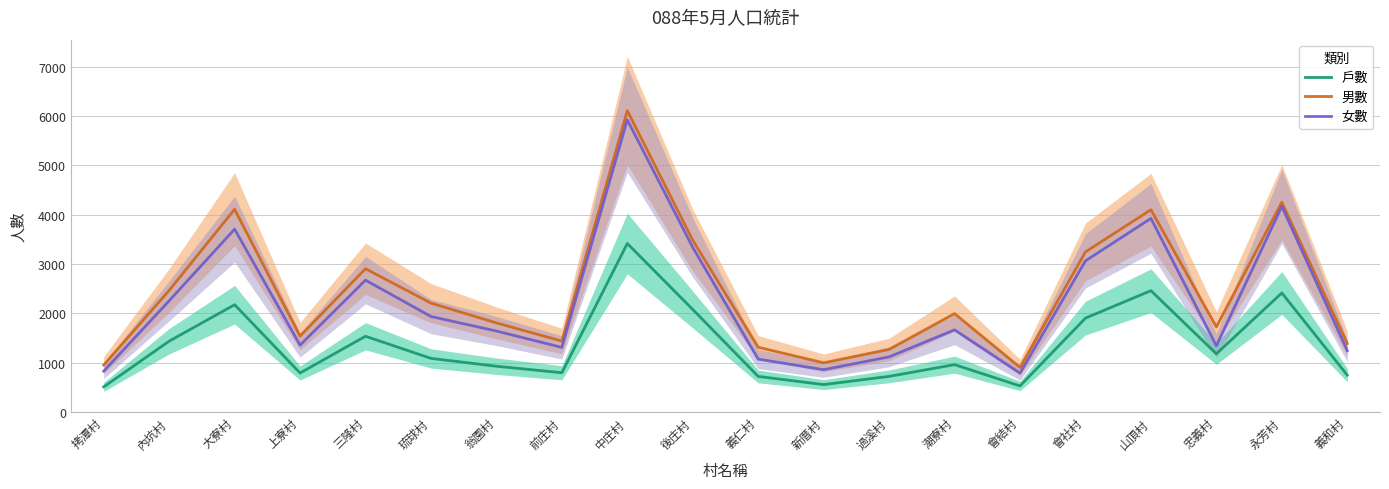

In 男數, how many points are higher than both neighbors (excluding endpoints)?

6